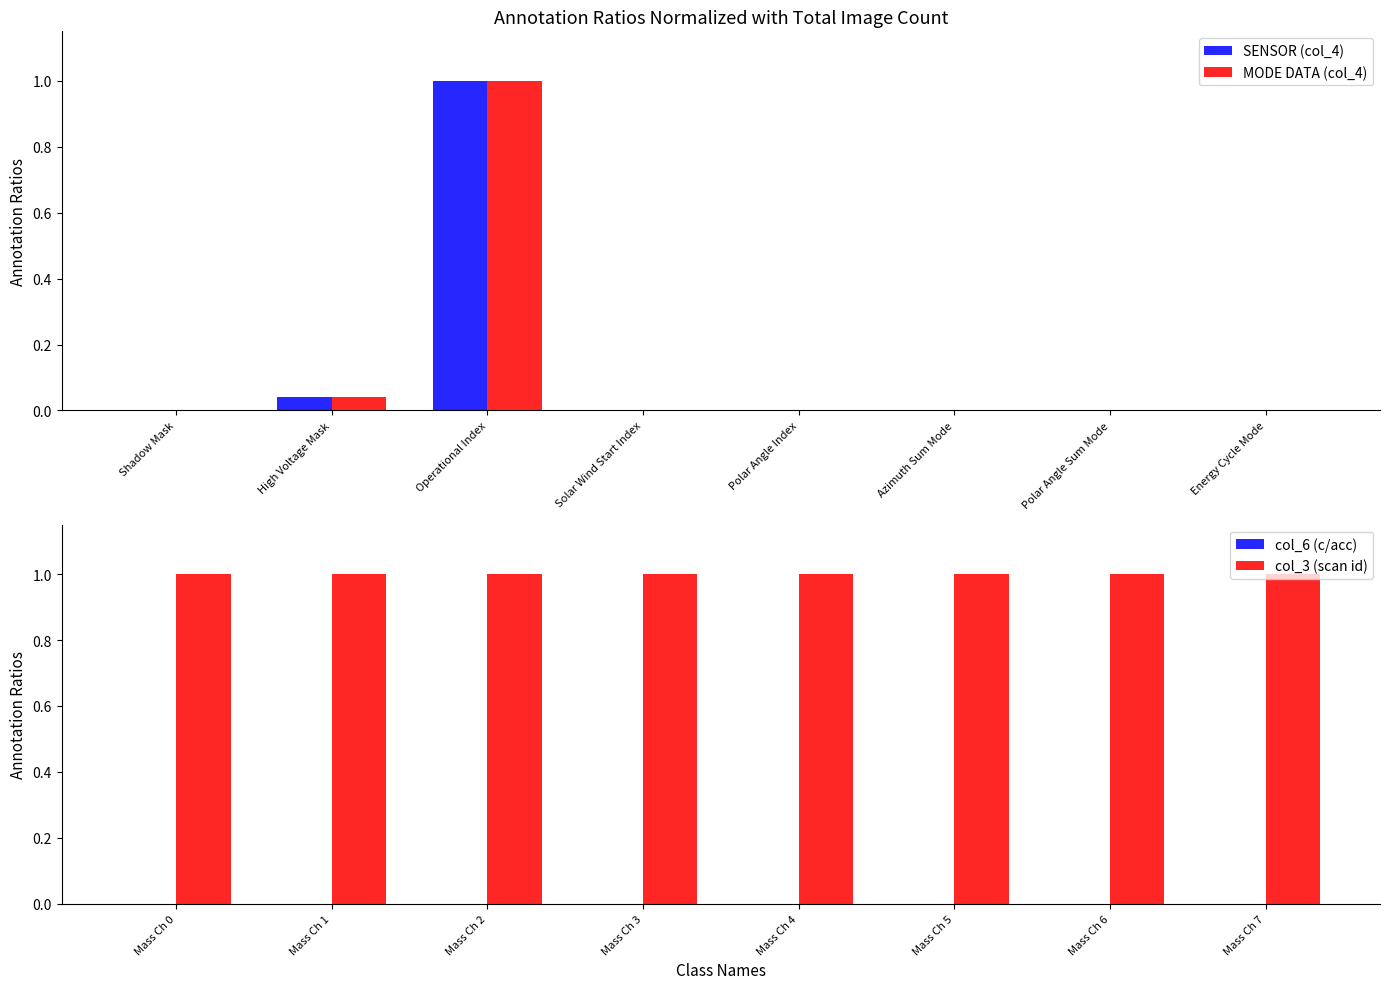

What is the value of the col_3 (scan id) bar at the 6th from the left?

1.0